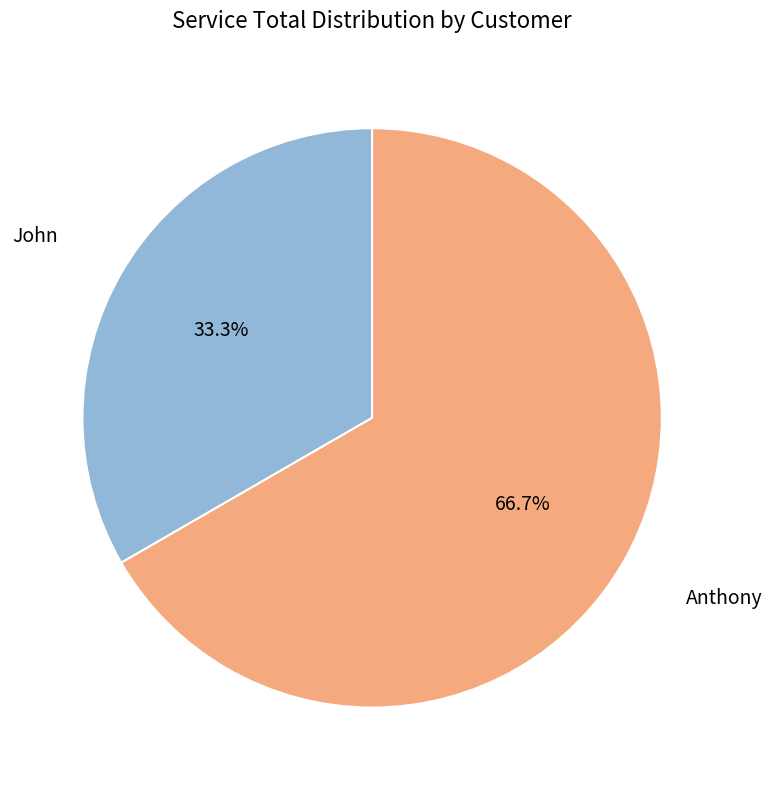

Count the number of slices in the pie.

2